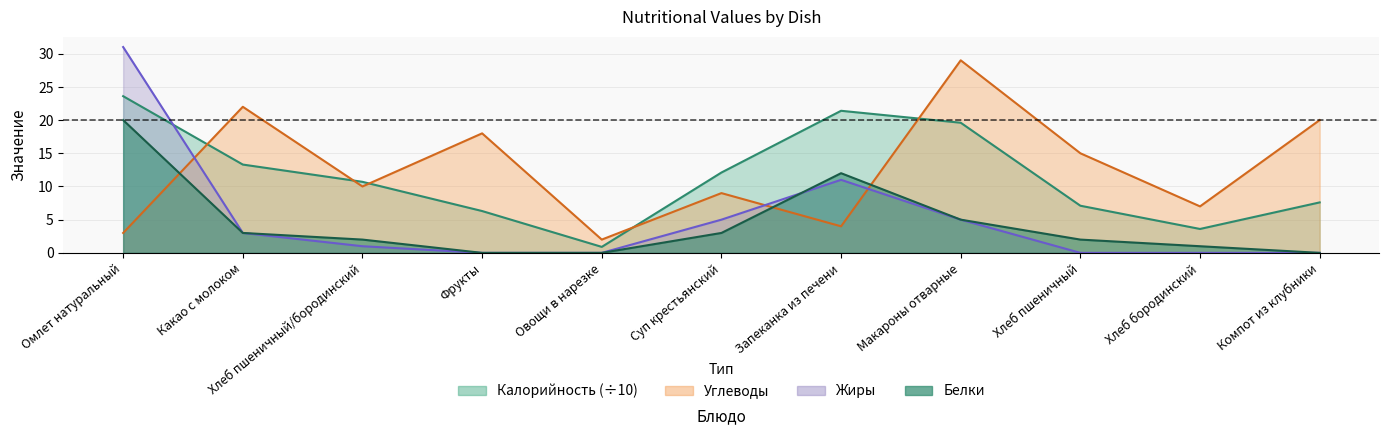

How many lines are shown in the chart?

4